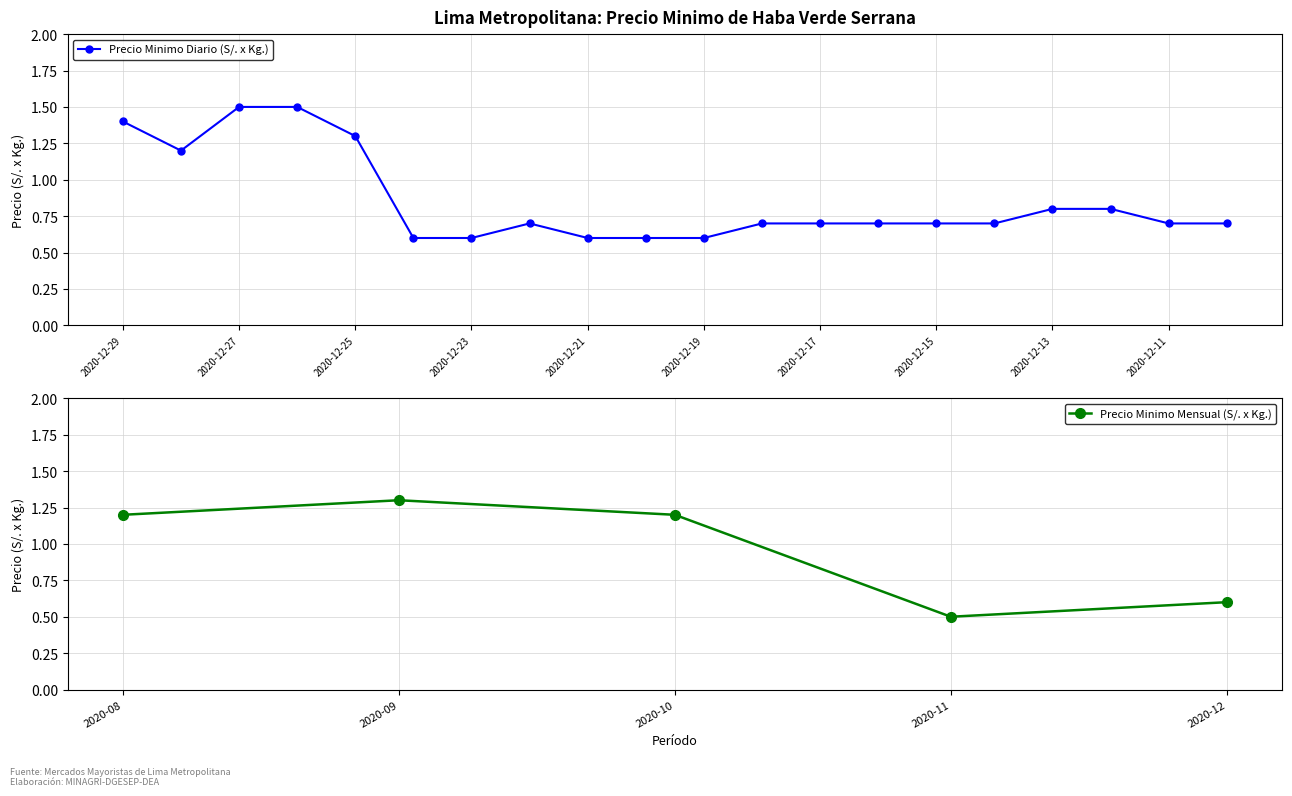

List the labels in order of value, smallest first.

2020-12-24, 2020-12-23, 2020-12-21, 2020-12-20, 2020-12-19, 2020-12-22, 2020-12-18, 2020-12-17, 2020-12-16, 2020-12-15, 2020-12-14, 2020-12-11, 2020-12-10, 2020-12-13, 2020-12-12, 2020-12-28, 2020-12-25, 2020-12-29, 2020-12-27, 2020-12-26